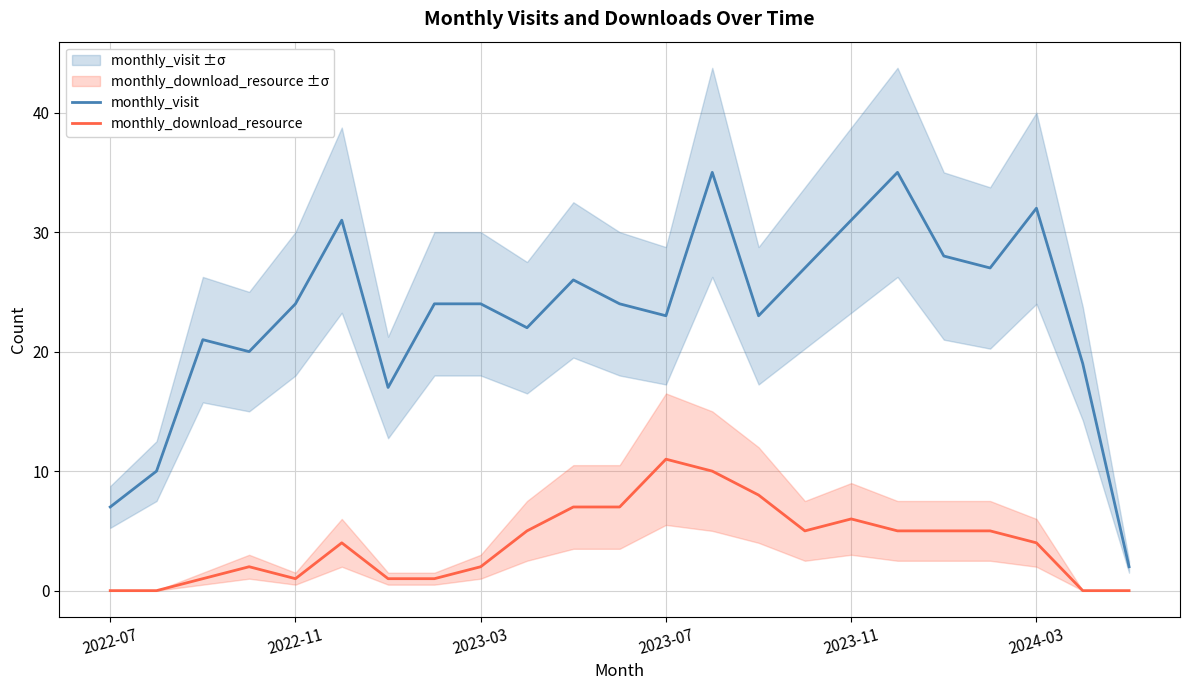

Is it true that monthly_visit equals 29 at 6?

False